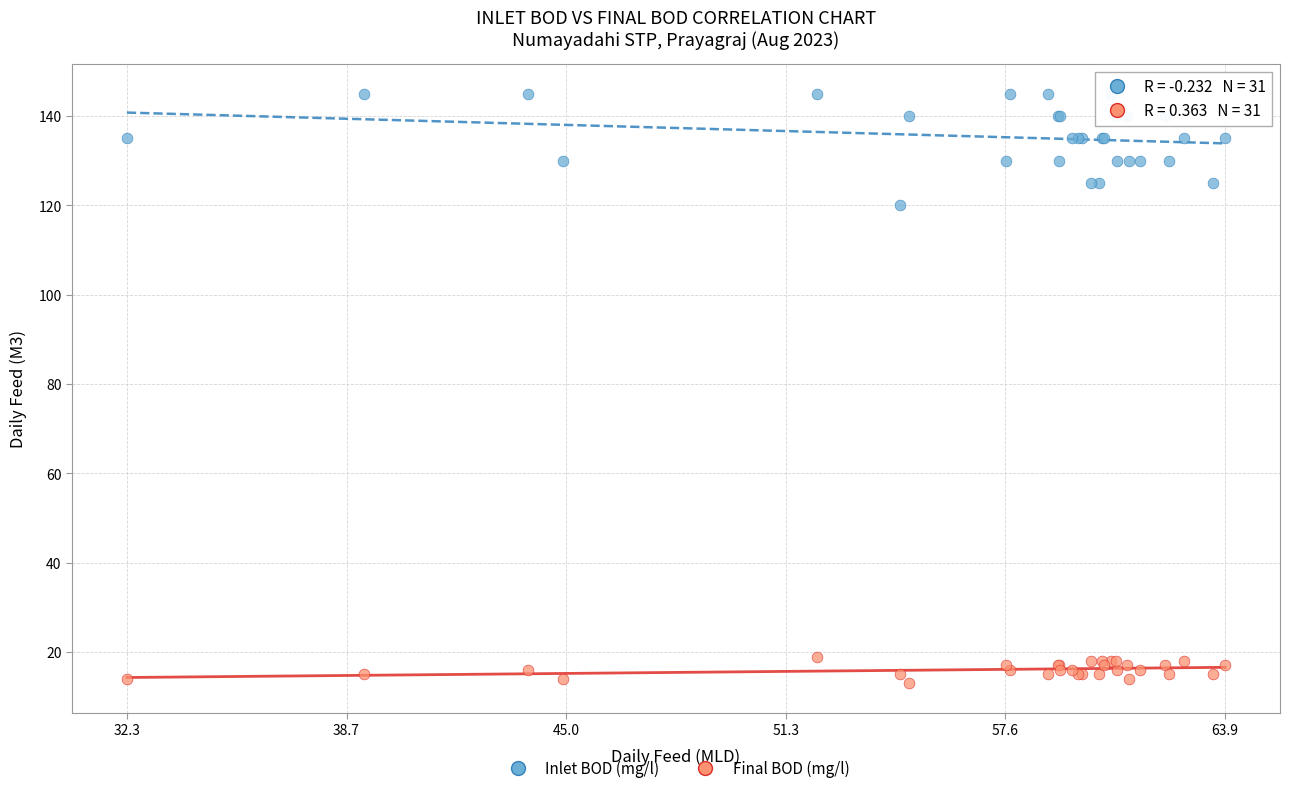

Which series reaches the minimum Y coordinate?

Final BOD (mg/l)